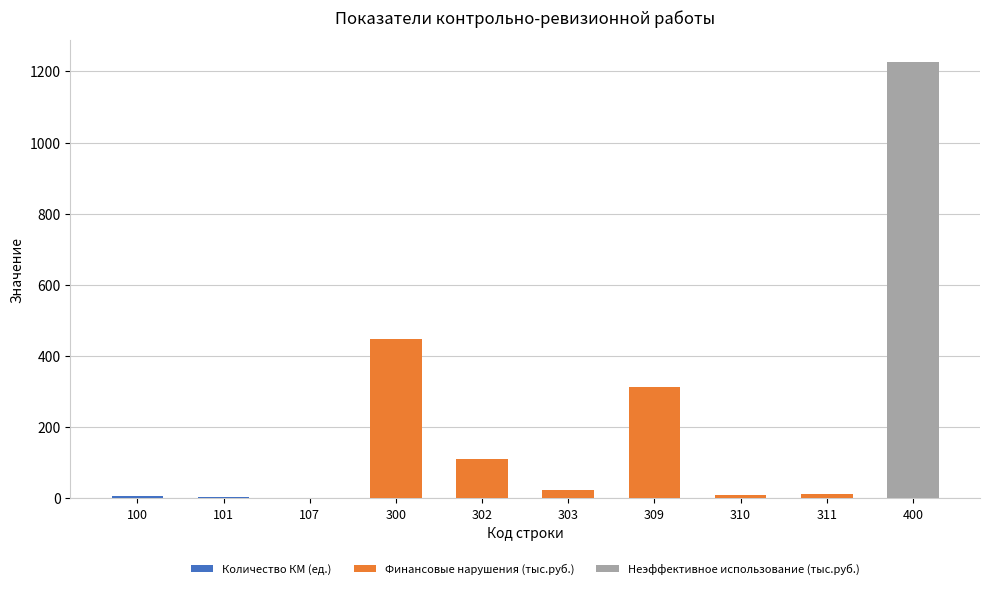

Is the value of Финансовые нарушения (тыс.руб.) at 303 greater than the value of Неэффективное использование (тыс.руб.) at 107?

Yes